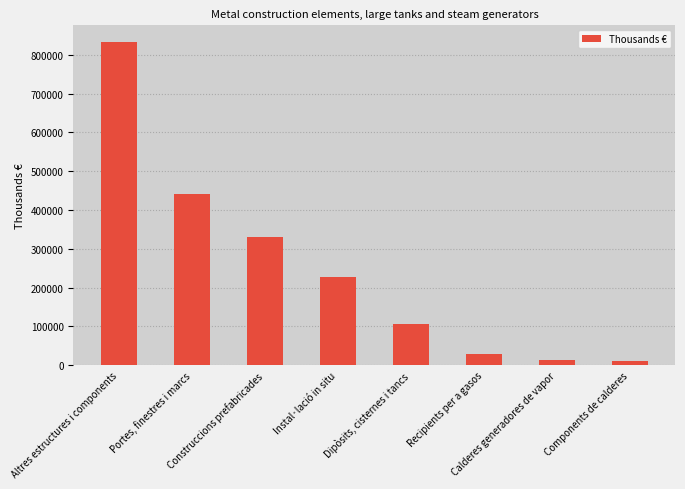

True or false: the data shows 330902 at Construccions prefabricades.

True